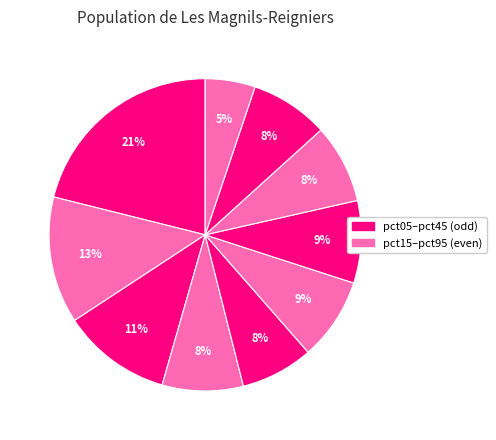

How many segments does this pie chart have?

10